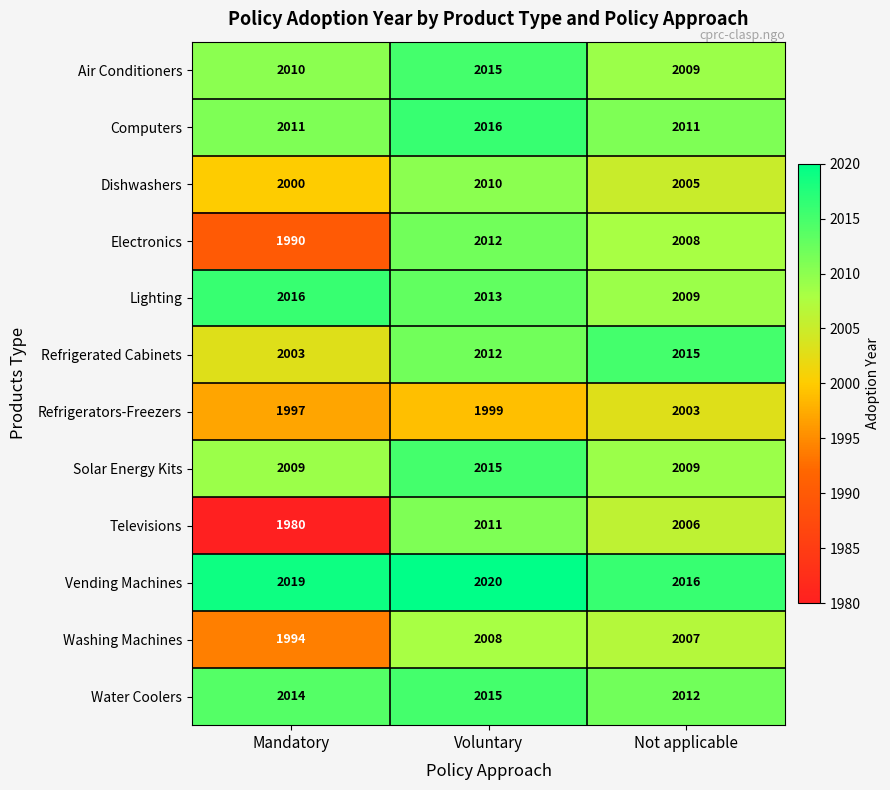

Which category has the lowest value across all series?

Mandatory